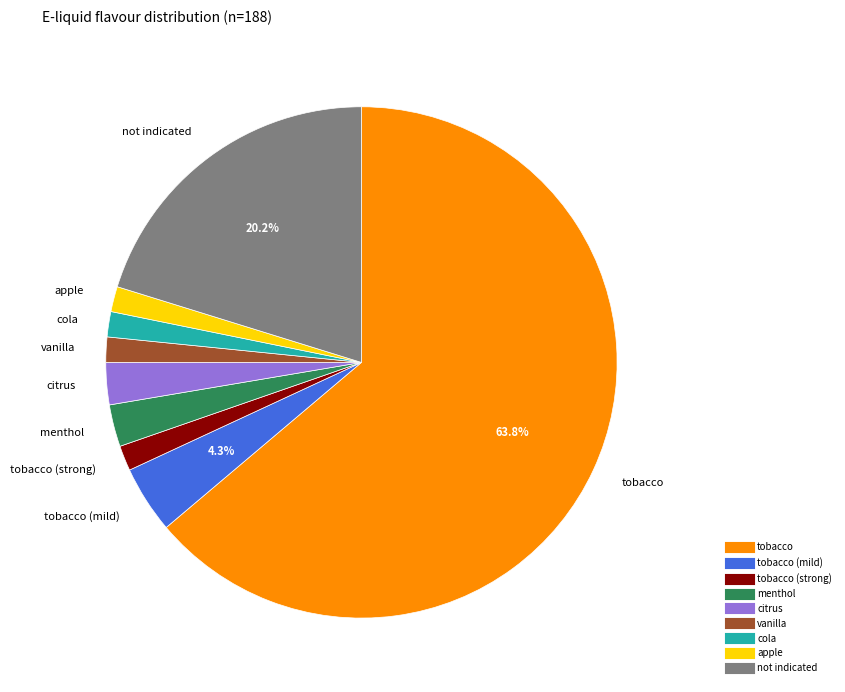

Does any single category account for the majority?

Yes